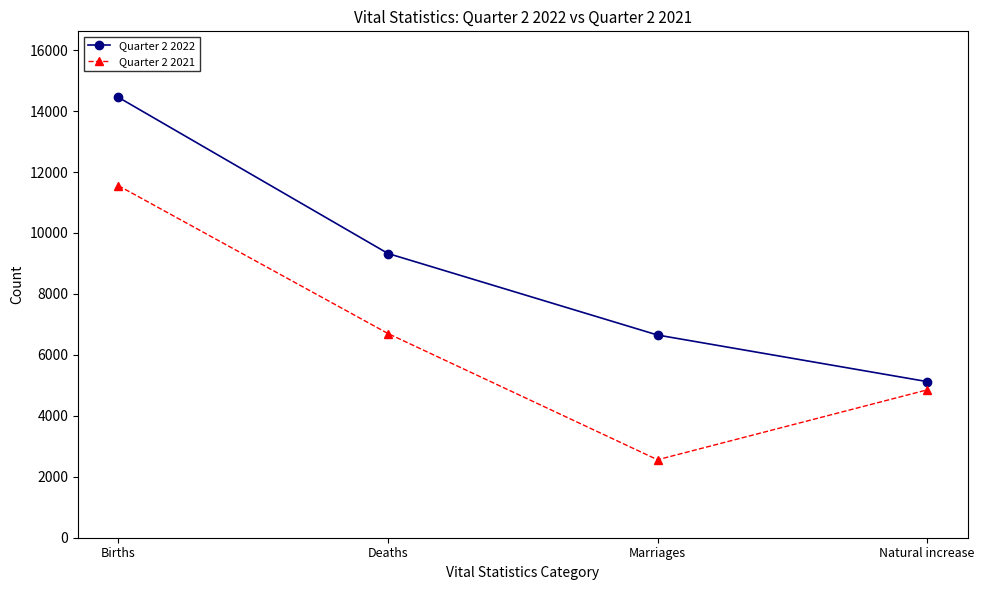

Reading left to right, transcribe all the data shown in this chart.

Quarter 2 2022: 14449	9326	6651	5123
Quarter 2 2021: 11551	6700	2558	4851